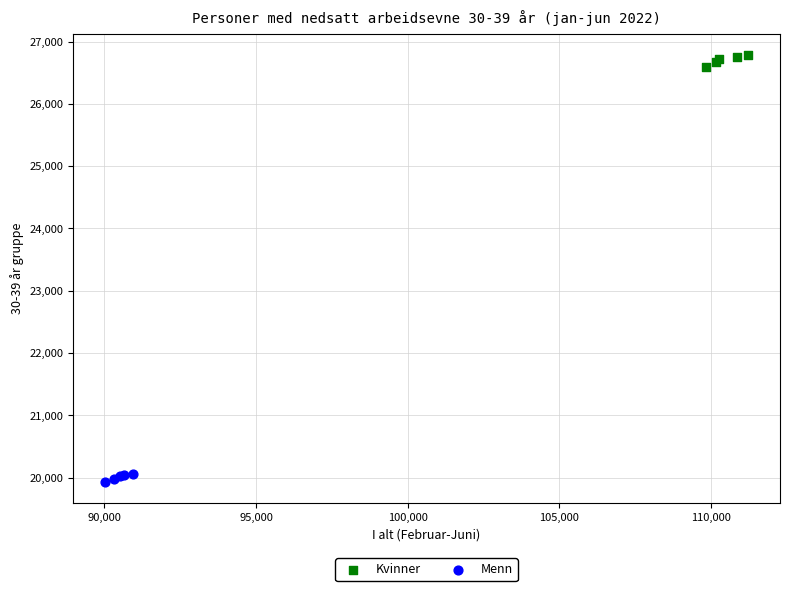

Which series reaches the minimum Y coordinate?

Menn